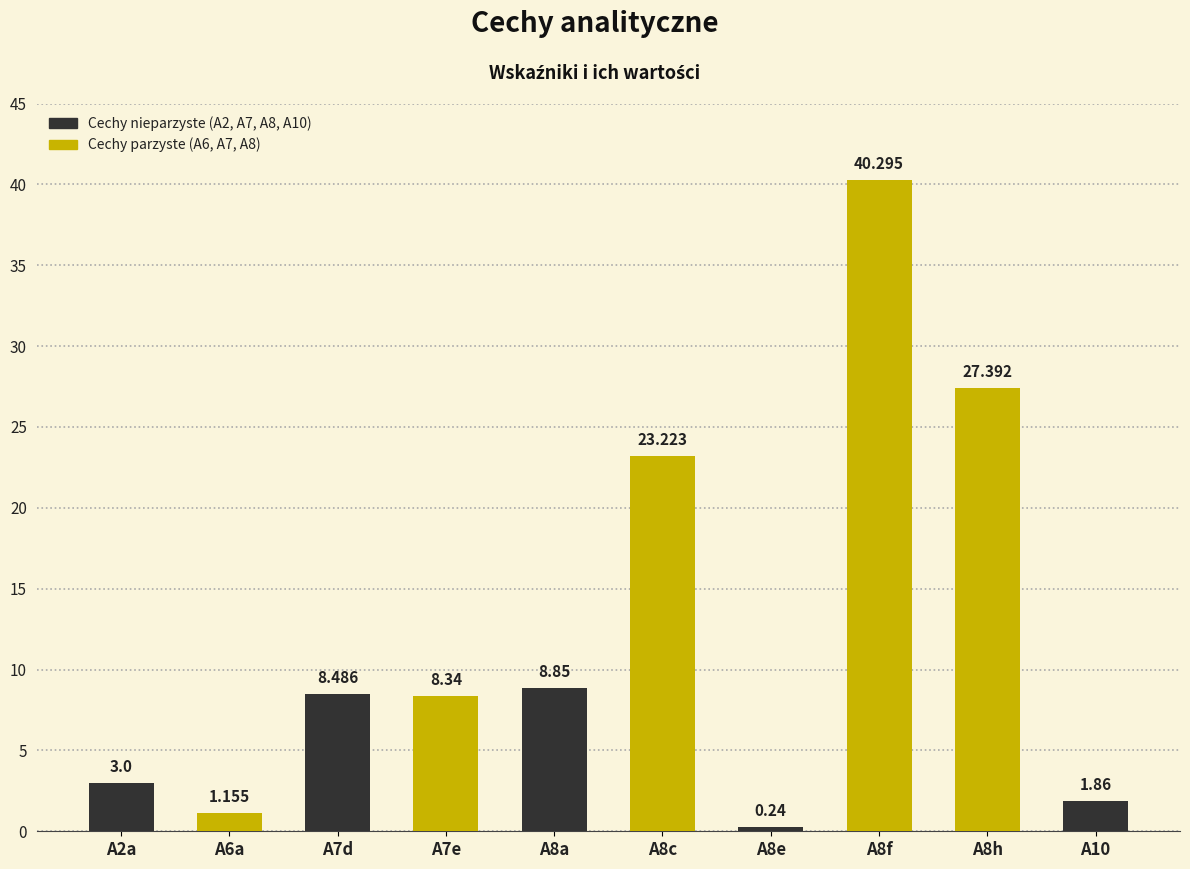

Reading right to left, list all the values displayed in this chart.

1.9	27.4	40.3	0.2	23.2	8.8	8.3	8.5	1.2	3.0